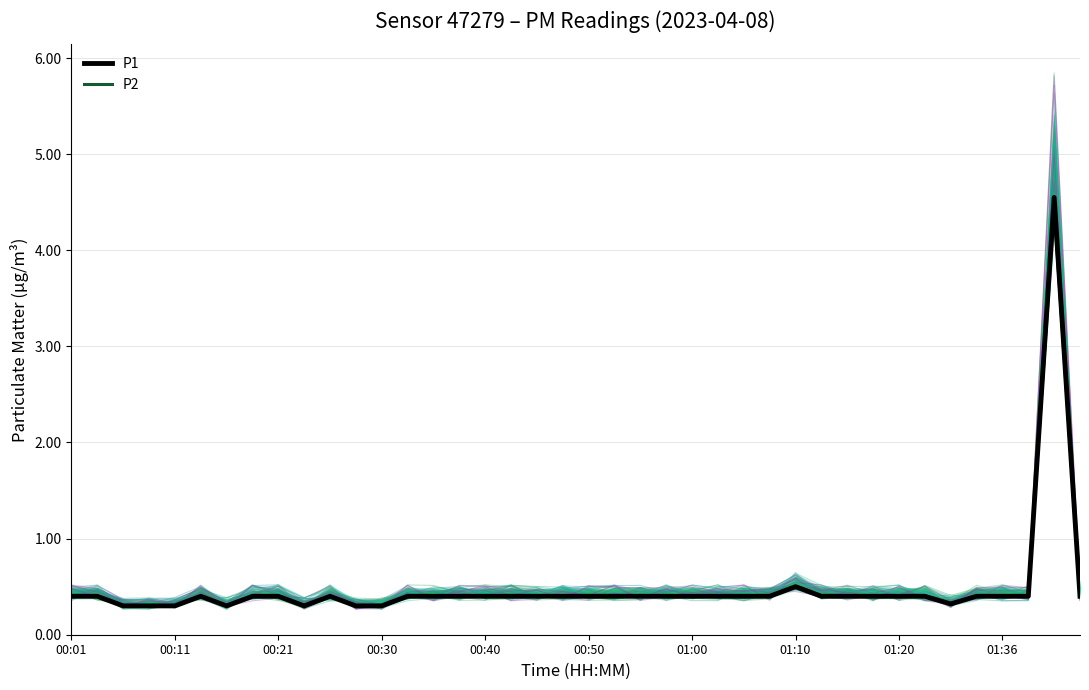

True or false: P1 and P2 intersect in this chart.

False